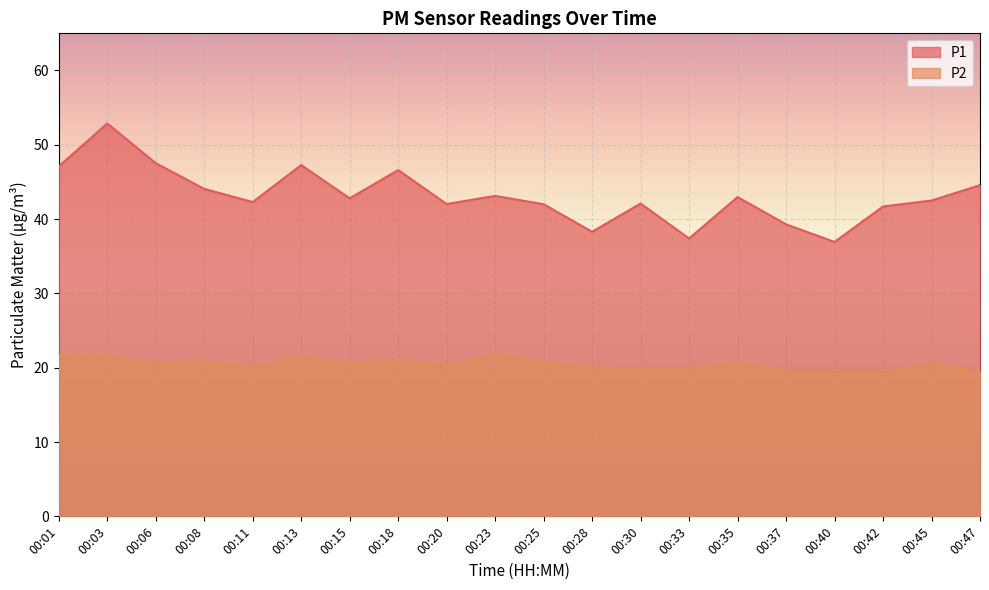

Between 00:20 and 00:08, which is larger?

00:08